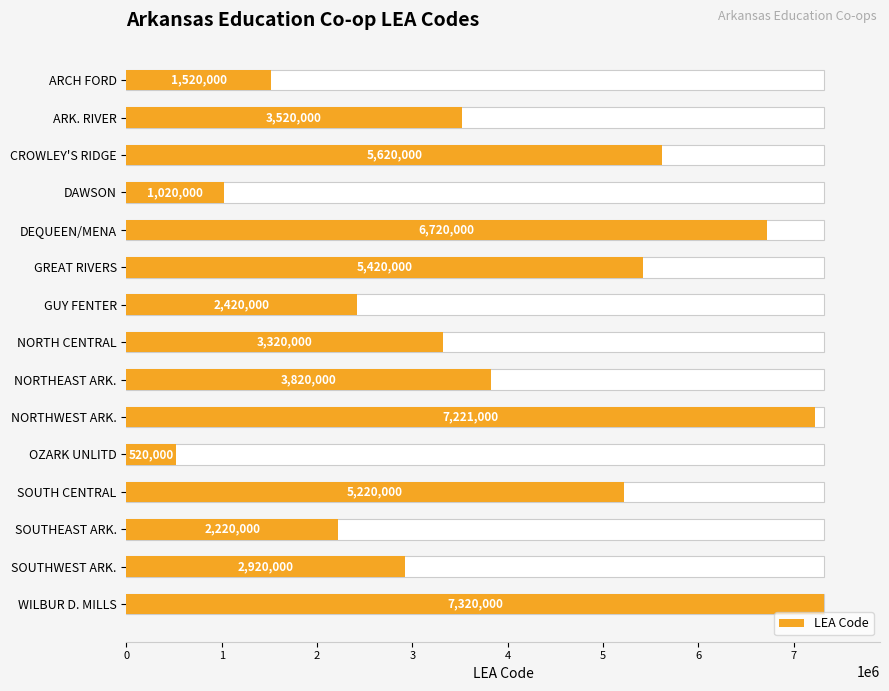

Are the bars grouped side by side (vs. stacked)?

No